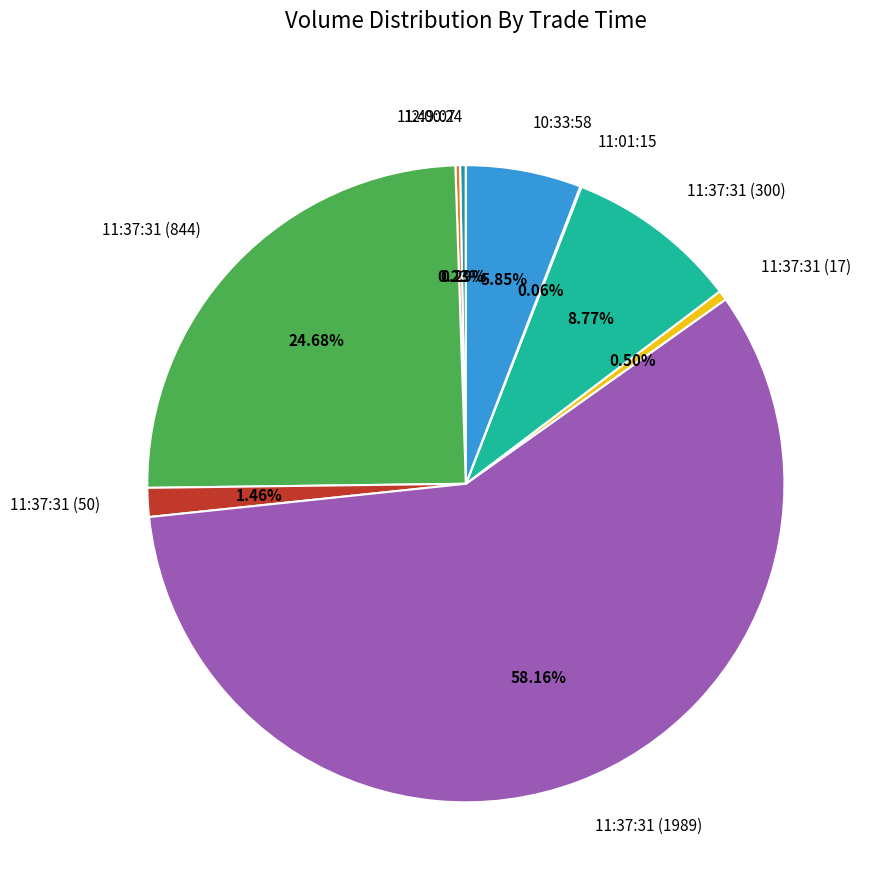

The 11:37:31 (17) slice represents 10% of the pie. True or false?

False